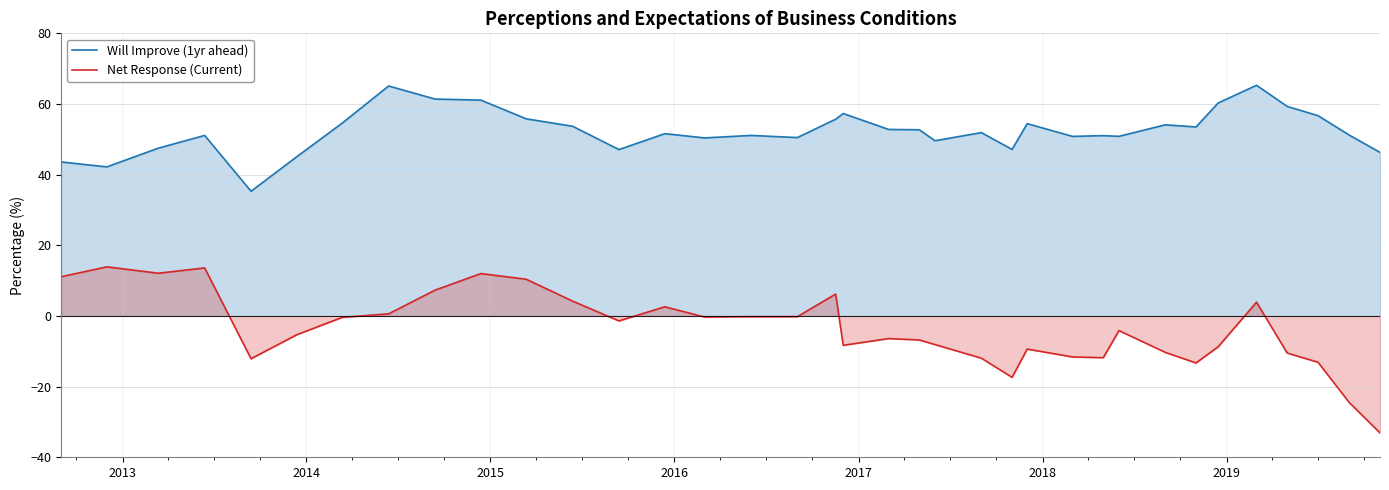

How many interior local peaks does the Net Response (Current) series have?

9